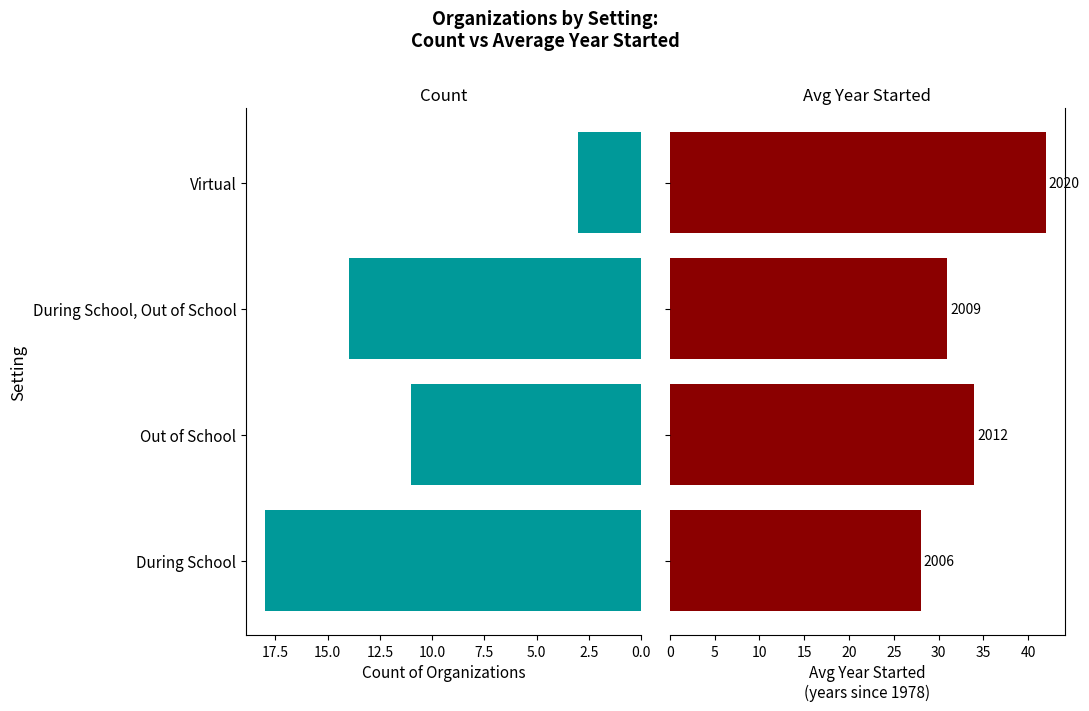

How many bars are there in each group?

2